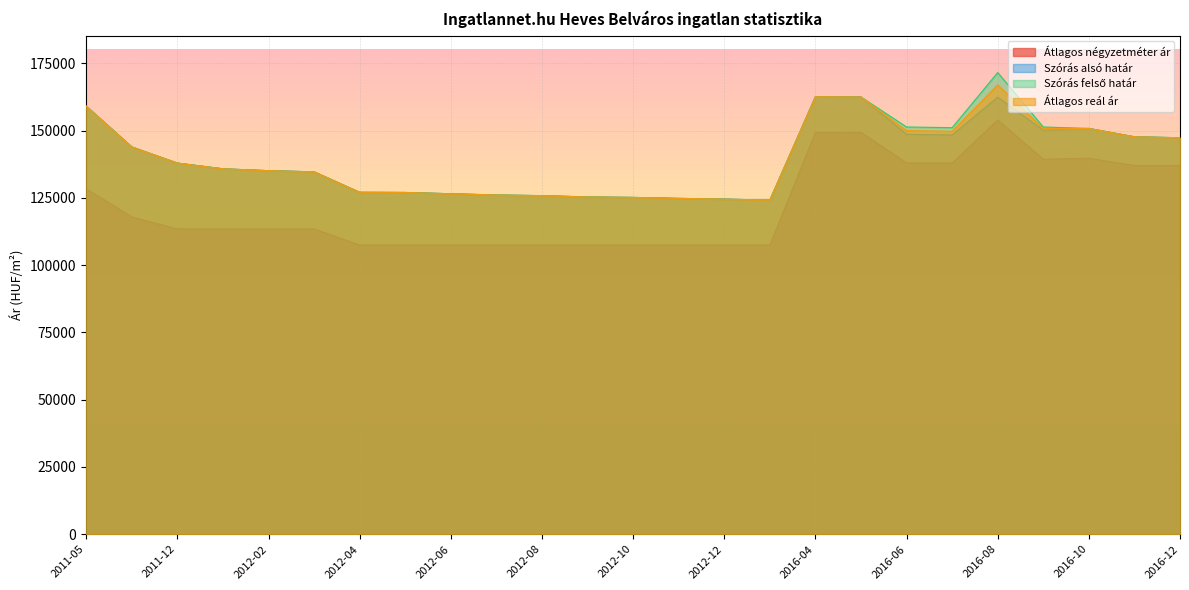

What is the greatest value displayed?

171535